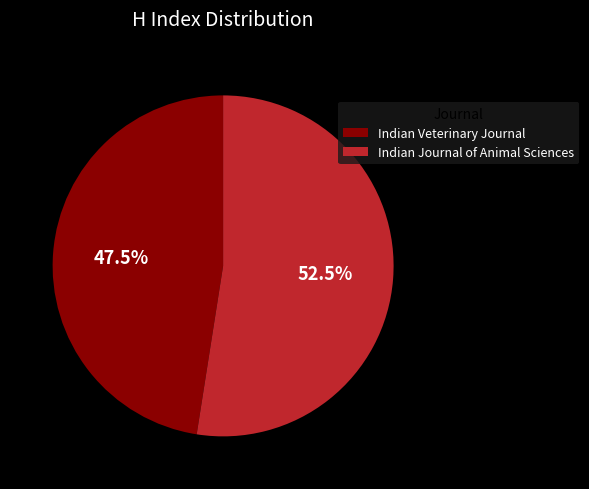

Which slice represents more than half of the pie?

Indian Journal of Animal Sciences